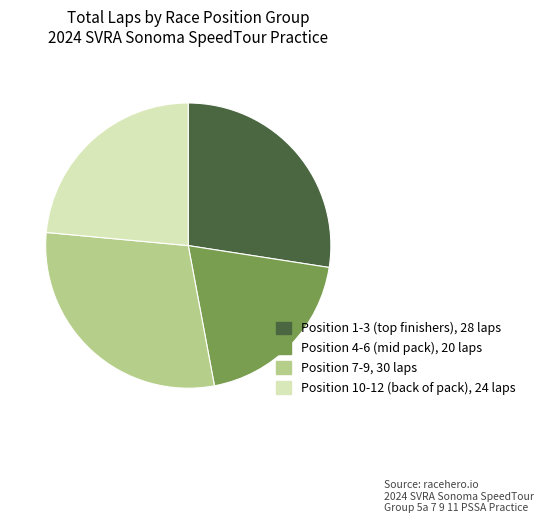

Does any single category account for the majority?

No